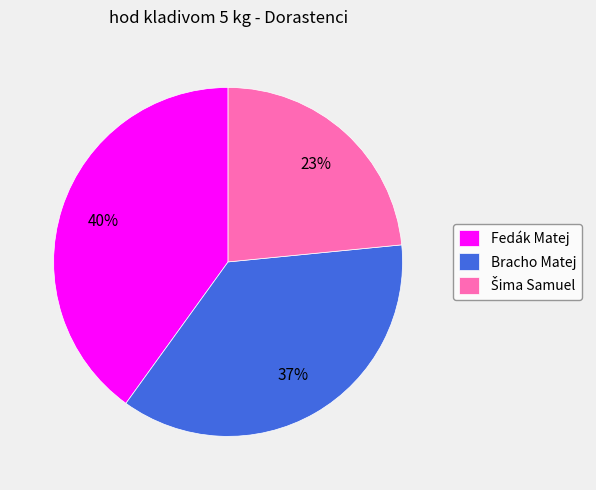

Is it true that Fedák Matej is 52% of the pie?

False